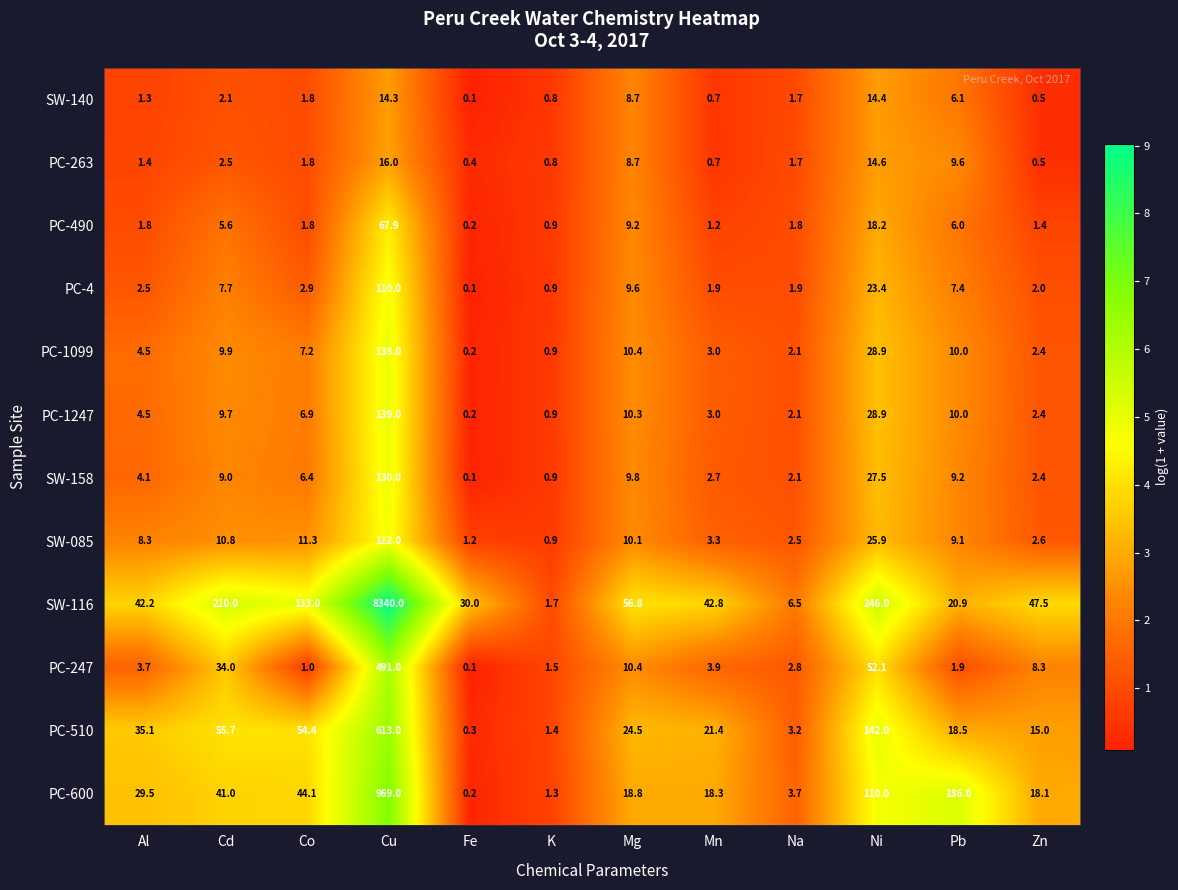

At which category is the sum across all series the highest?

Cu